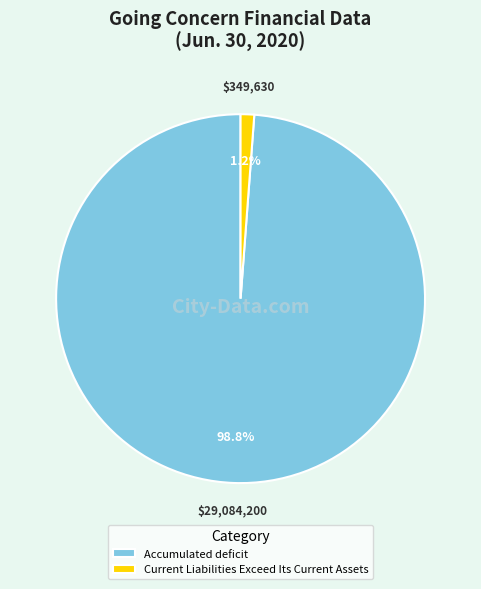

To the nearest percent, what is the difference between the largest and smallest slice percentages?

98%